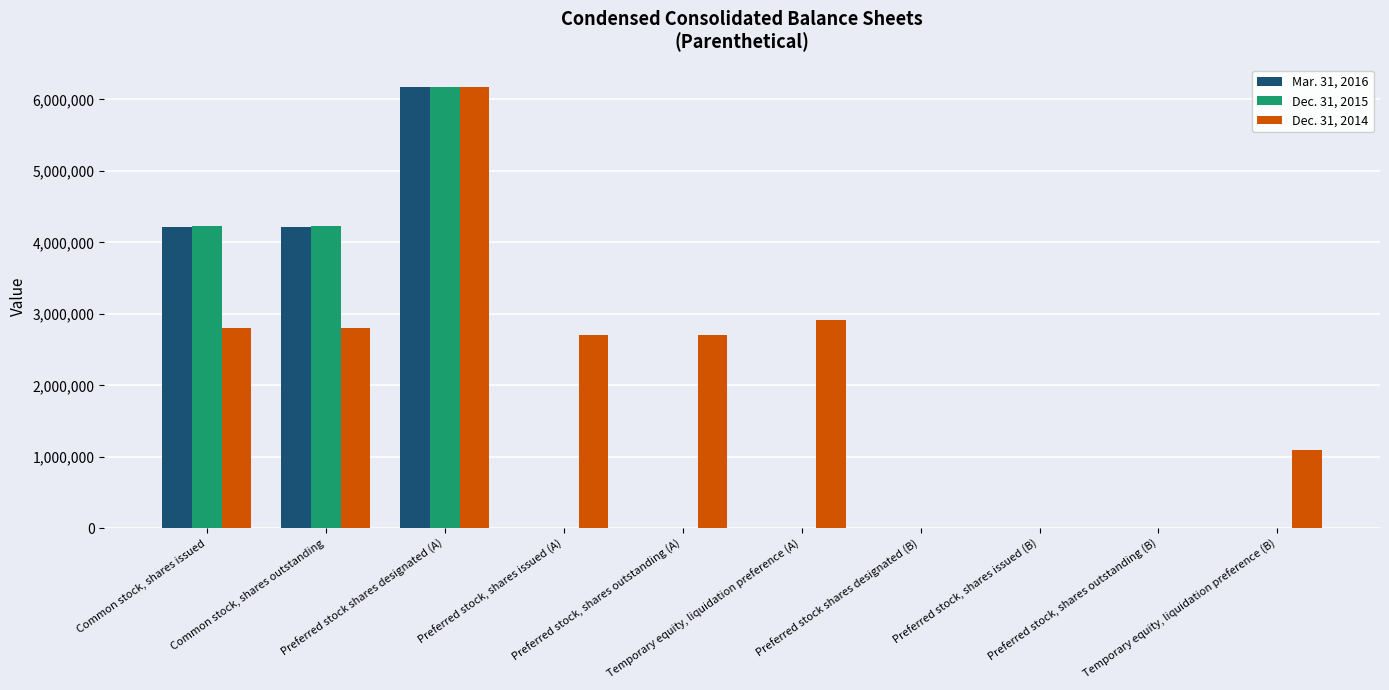

Which series has the largest total across all categories?

Dec. 31, 2014